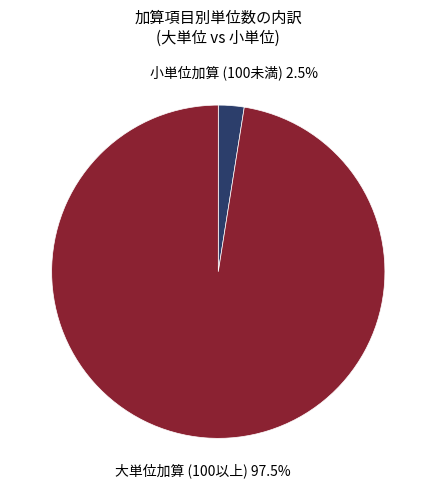

Is there any slice that represents more than half of the pie?

Yes